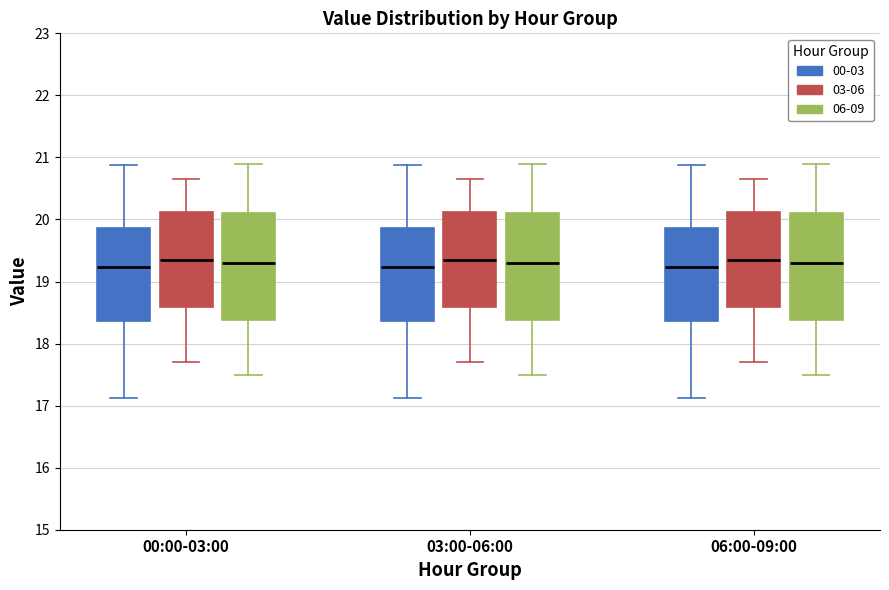

Reading left to right, transcribe this box plot: for each box, give where its median line is, the range the box spans, and where its two whiskers end, as read against the y-axis. The values are not printed on the chart, so give them approximately, as read against the axis.

00:00-03:00 (00-03): median 19.2, box 18.4 to 19.9, whiskers 17.1 to 20.9
00:00-03:00 (03-06): median 19.4, box 18.6 to 20.1, whiskers 17.7 to 20.7
00:00-03:00 (06-09): median 19.3, box 18.4 to 20.1, whiskers 17.5 to 20.9
03:00-06:00 (00-03): median 19.2, box 18.4 to 19.9, whiskers 17.1 to 20.9
03:00-06:00 (03-06): median 19.4, box 18.6 to 20.1, whiskers 17.7 to 20.7
03:00-06:00 (06-09): median 19.3, box 18.4 to 20.1, whiskers 17.5 to 20.9
06:00-09:00 (00-03): median 19.2, box 18.4 to 19.9, whiskers 17.1 to 20.9
06:00-09:00 (03-06): median 19.4, box 18.6 to 20.1, whiskers 17.7 to 20.7
06:00-09:00 (06-09): median 19.3, box 18.4 to 20.1, whiskers 17.5 to 20.9